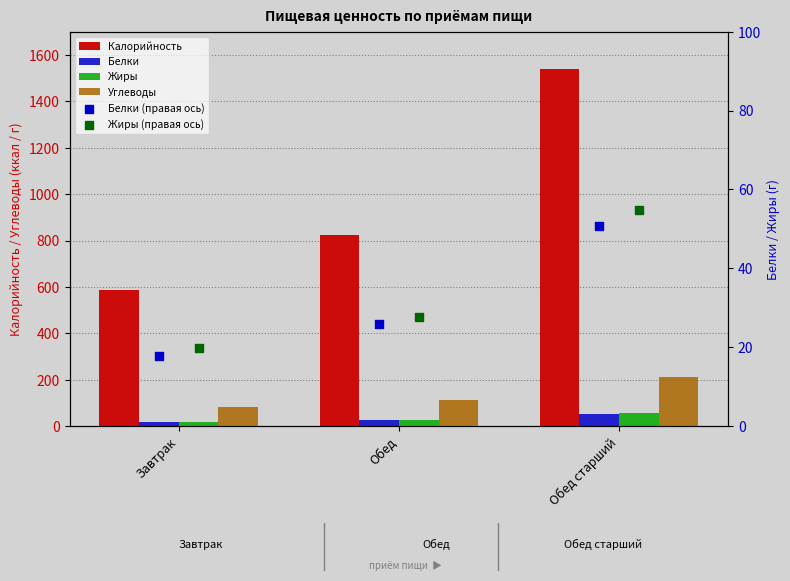

Is the value of Жиры at Завтрак greater than the value of Белки at Обед старший?

No